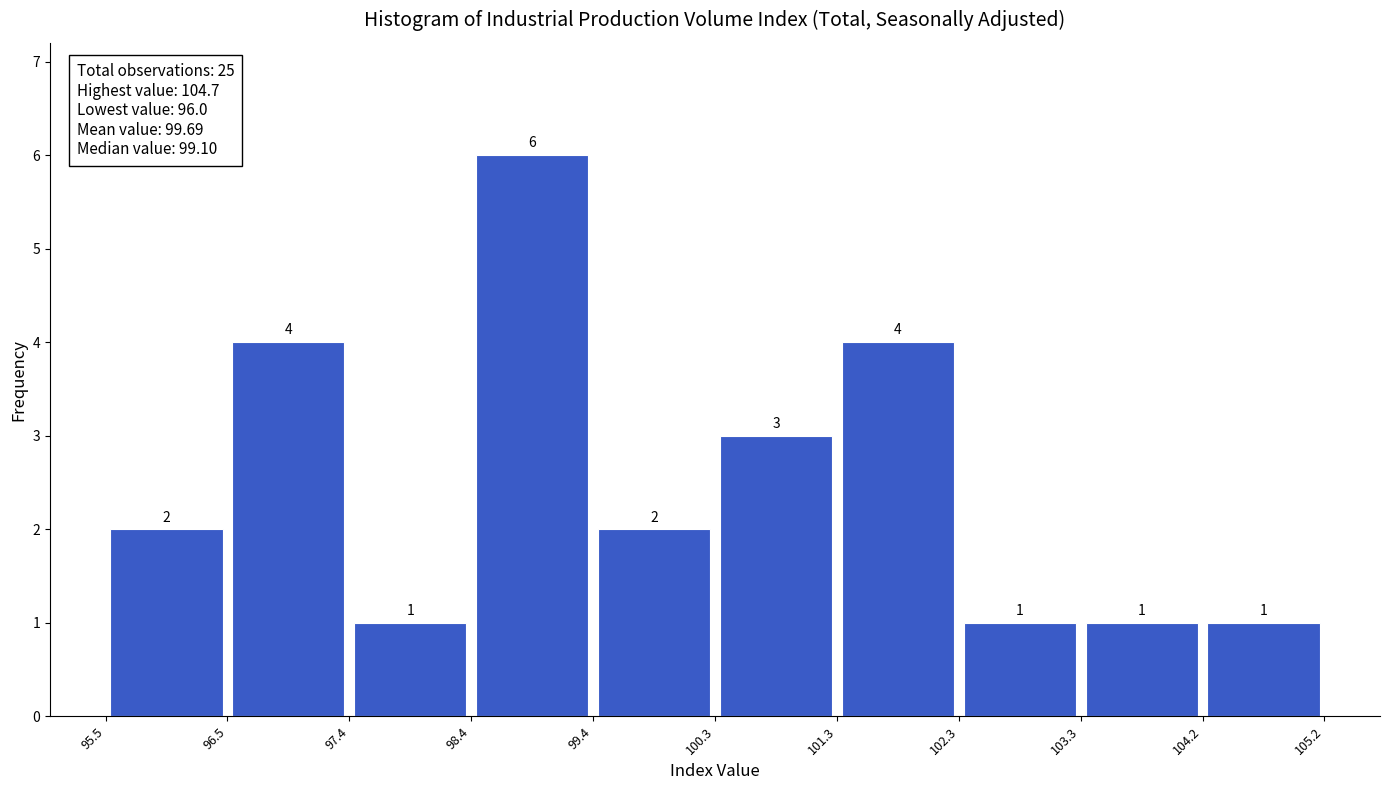

Over which range of the x-axis is the bar tallest?

98.4 to 99.4